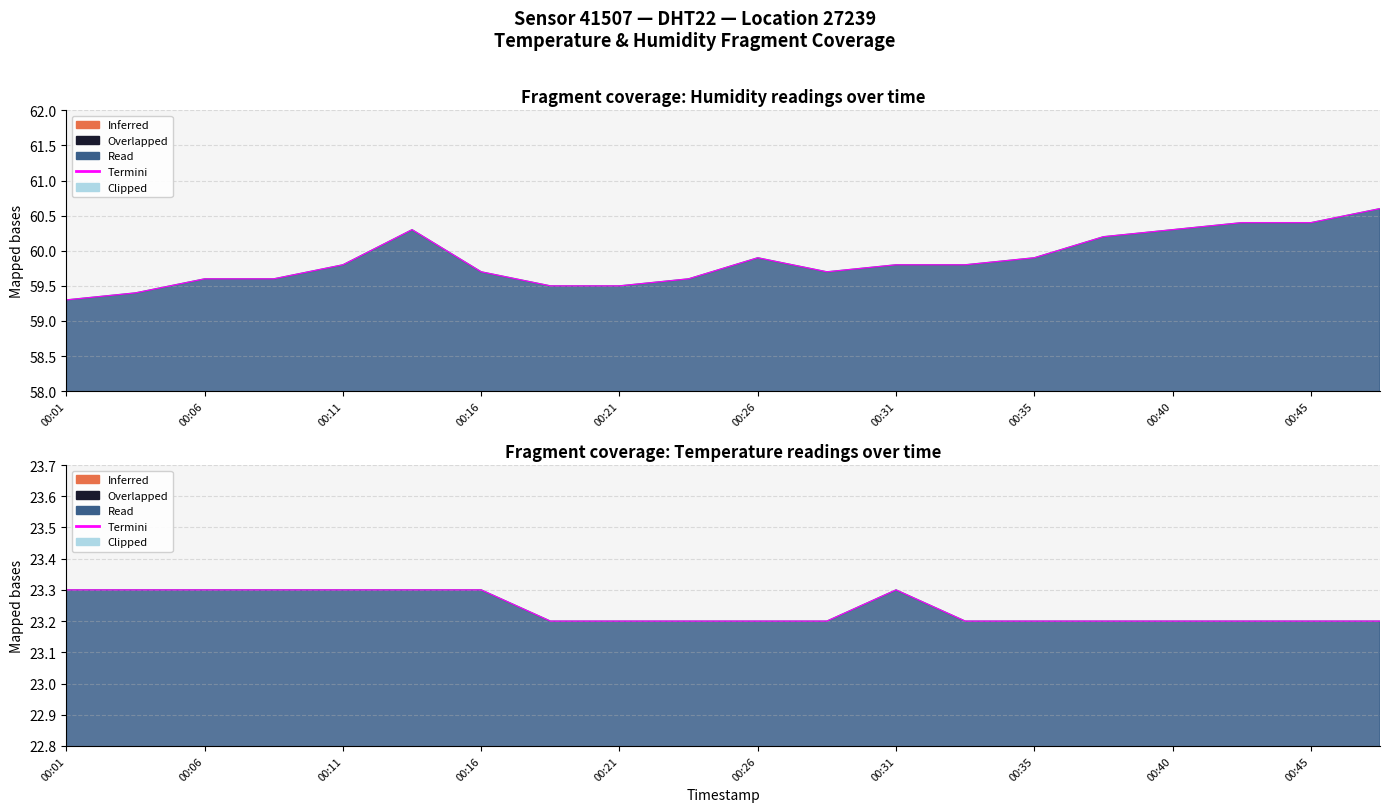

True or false: there are more than 2 points higher than both neighbors.

False